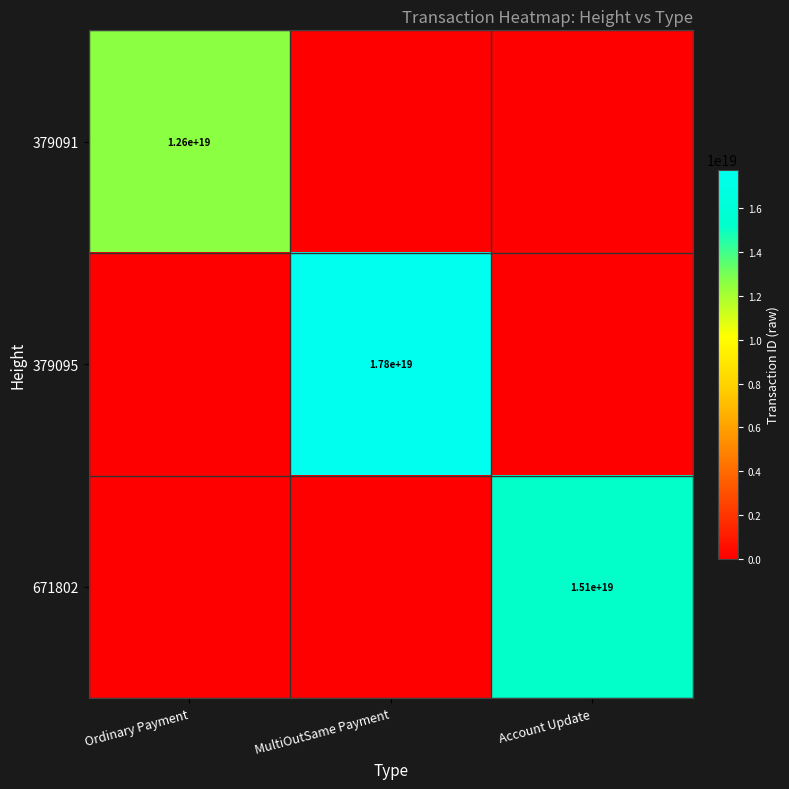

What is the greatest value displayed?

17758114331085033472